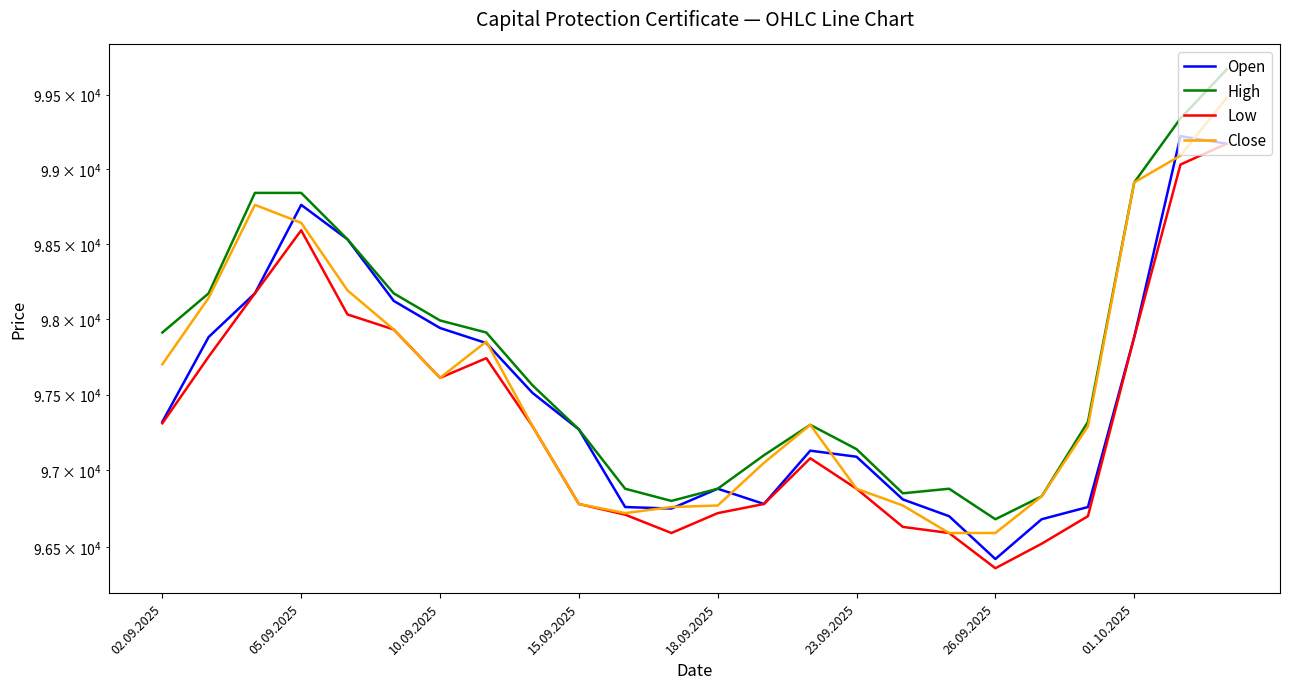

How many series are shown in this chart?

4